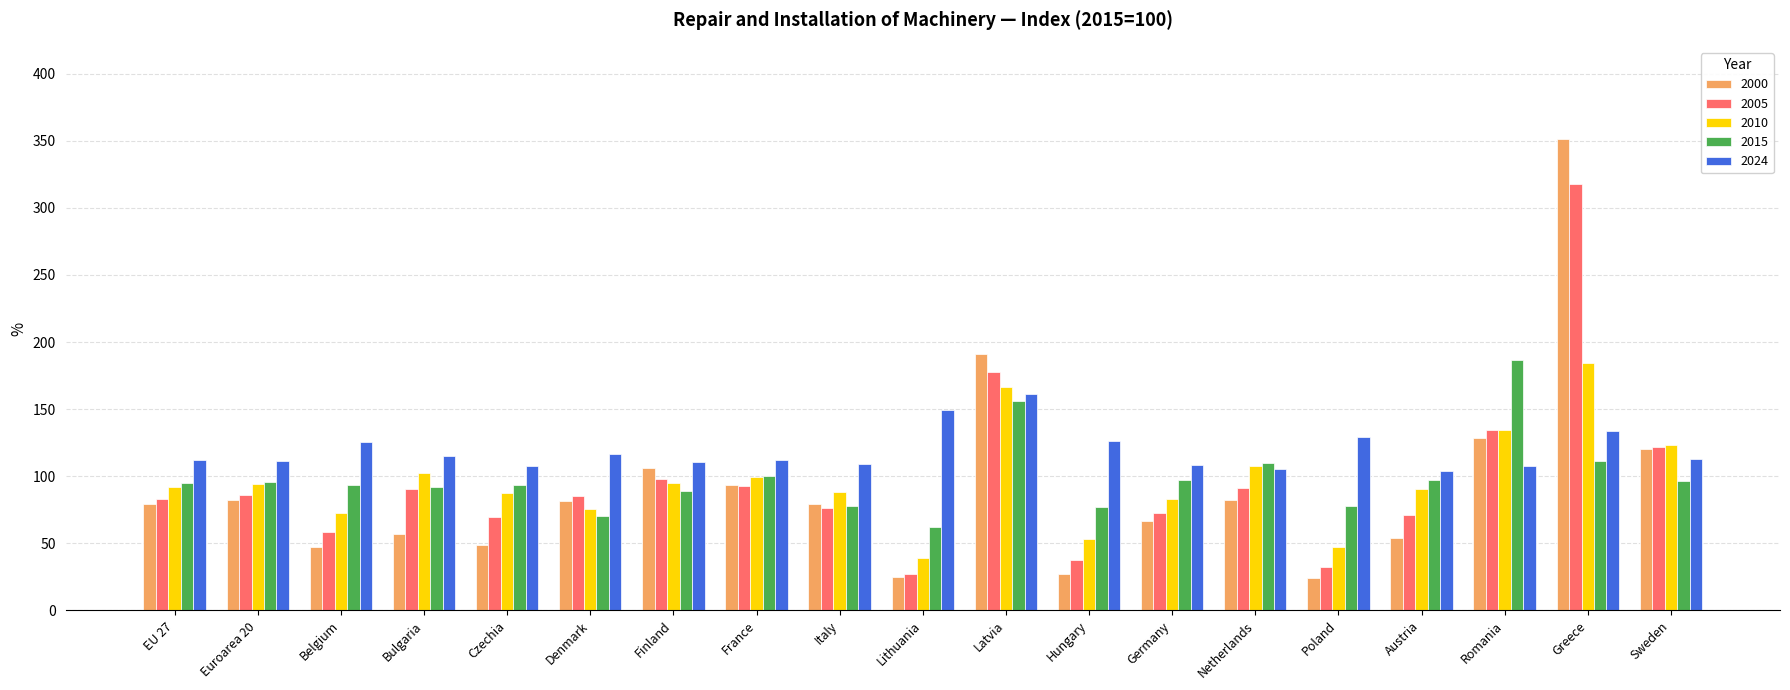

Which series changed the most between Italy and Latvia?

2000